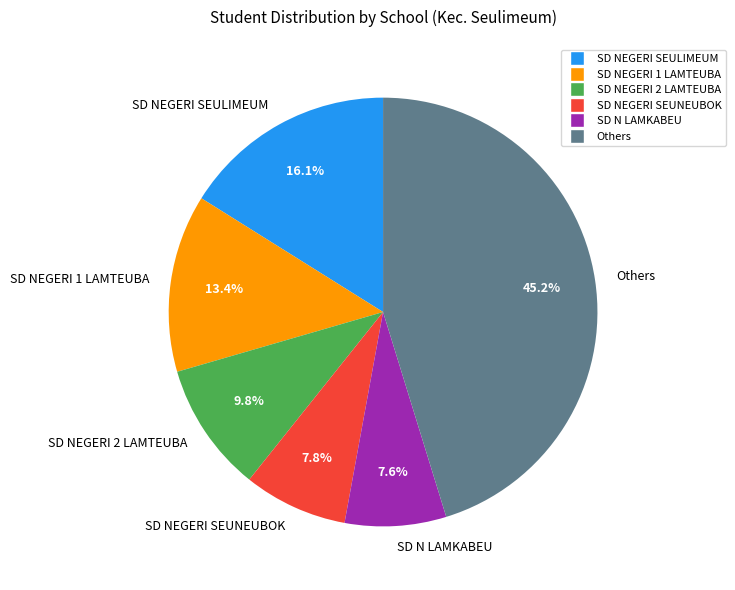

Between SD NEGERI 2 LAMTEUBA and SD N LAMKABEU, which is larger?

SD NEGERI 2 LAMTEUBA